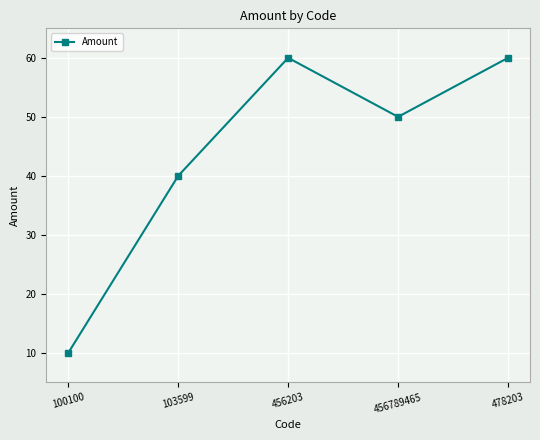

What is the greatest value displayed?

60